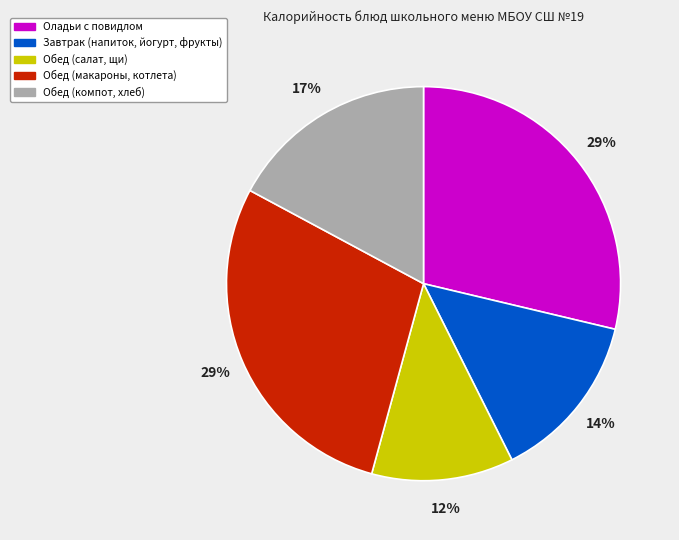

Is there a majority slice in this chart?

No